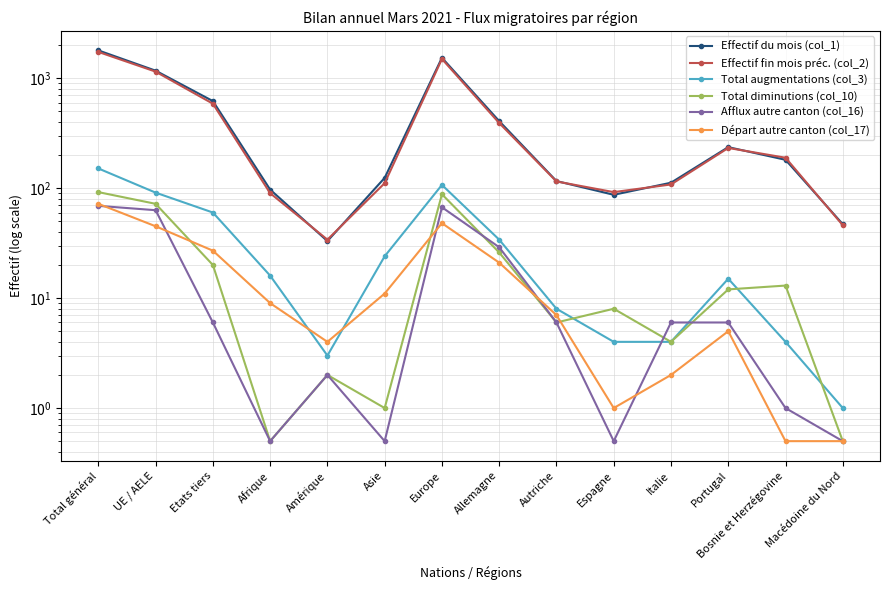

Is it true that Total augmentations (col_3) equals 24.0 at Asie?

True